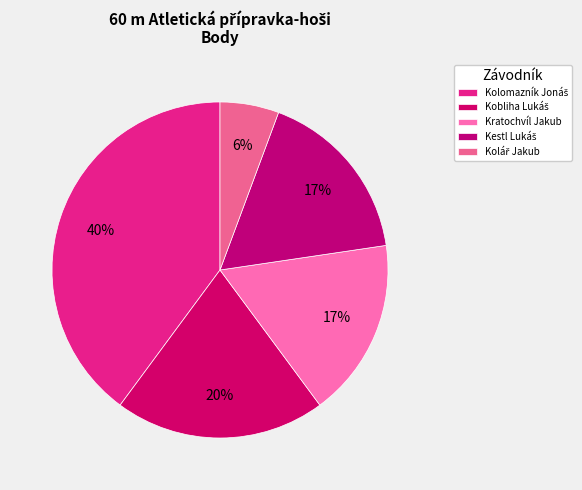

Is there any slice that represents more than half of the pie?

No